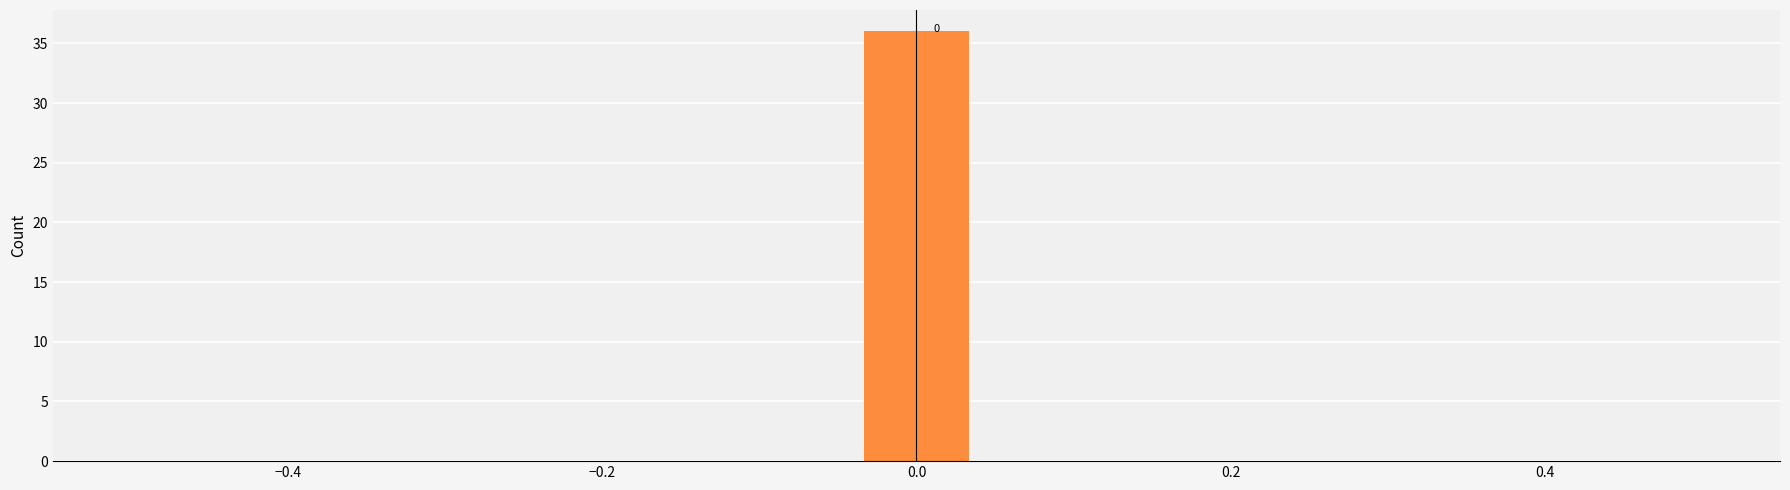

Read against the x-axis, roughly where is the centre of the tallest bar?

0.00